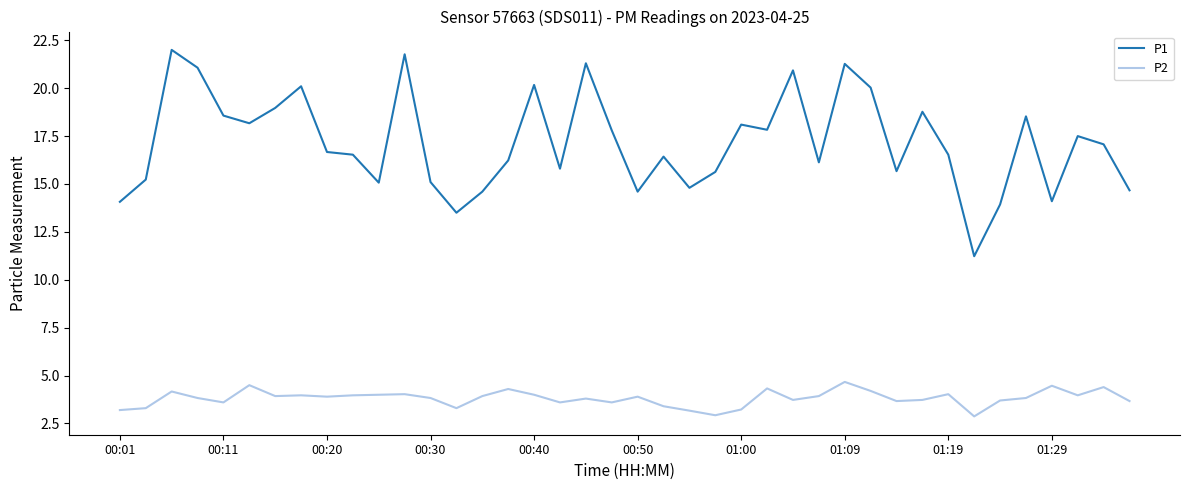

Rank the series by their maximum value, from highest to lowest.

P1, P2